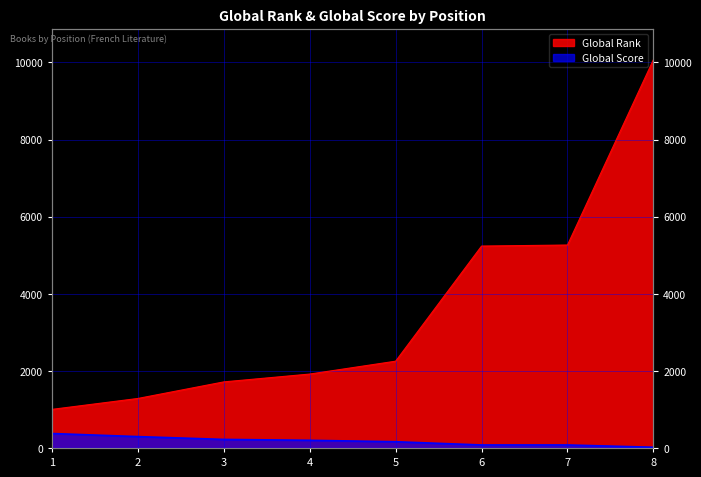

How many data points in Global Score are less than 199?

4